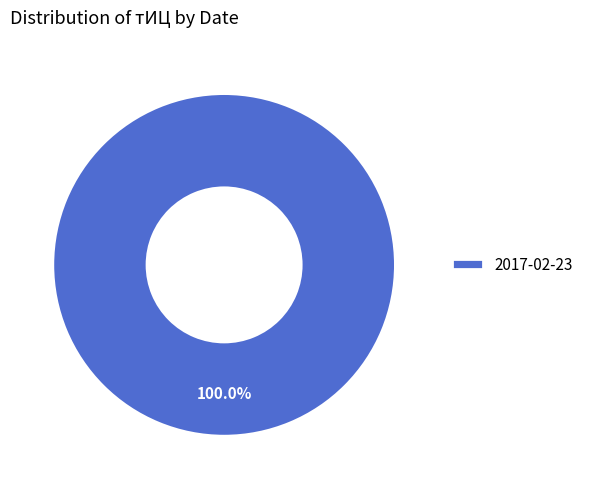

Rank the categories by value from lowest to highest.

2017-02-23